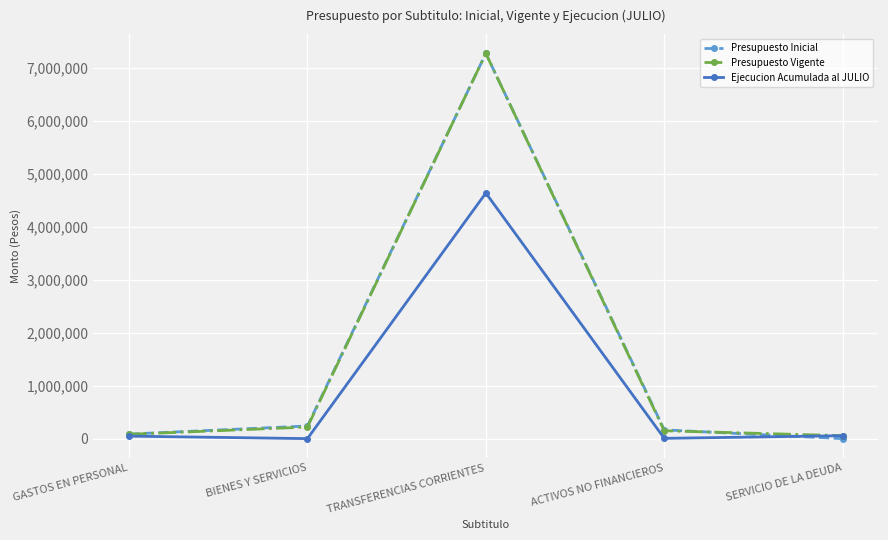

Which series changed the most between TRANSFERENCIAS CORRIENTES and ACTIVOS NO FINANCIEROS?

Presupuesto Vigente